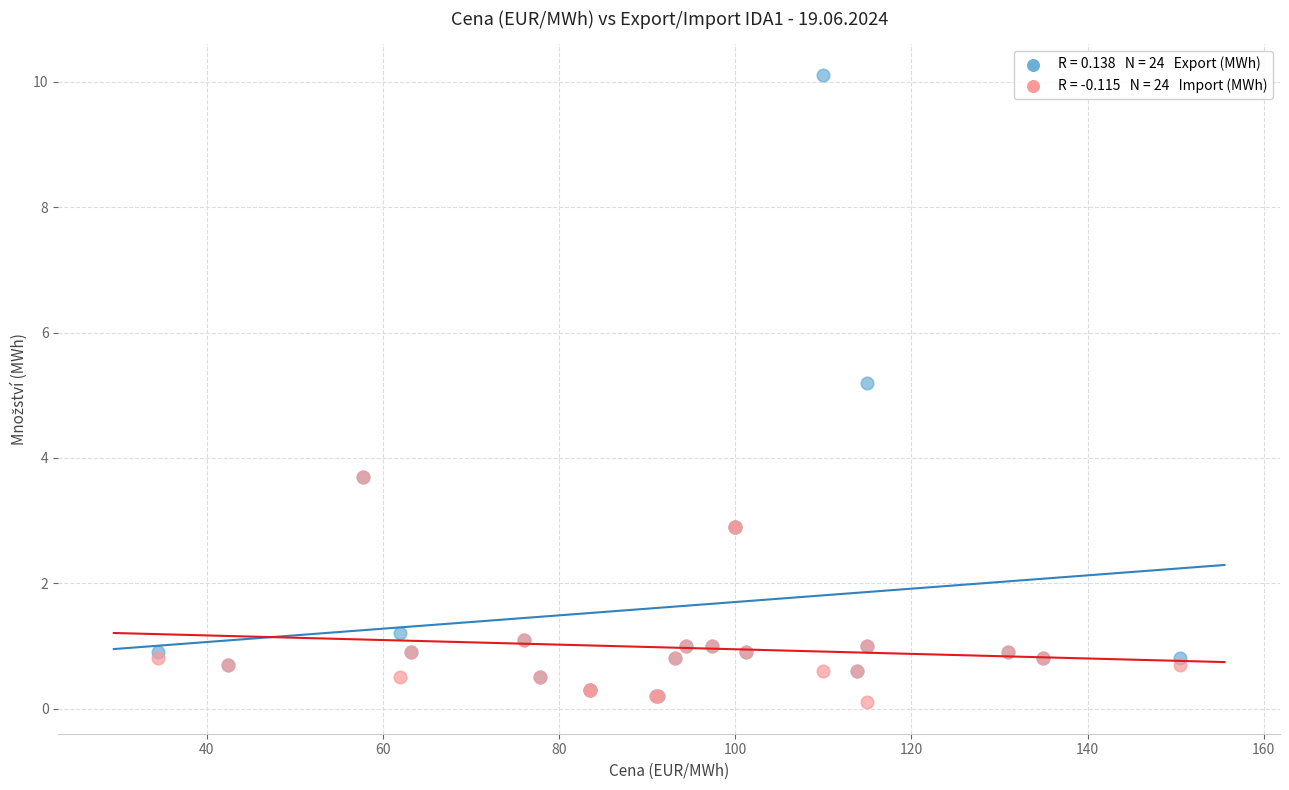

Across all series, what Y value is closest to 5?

5.2